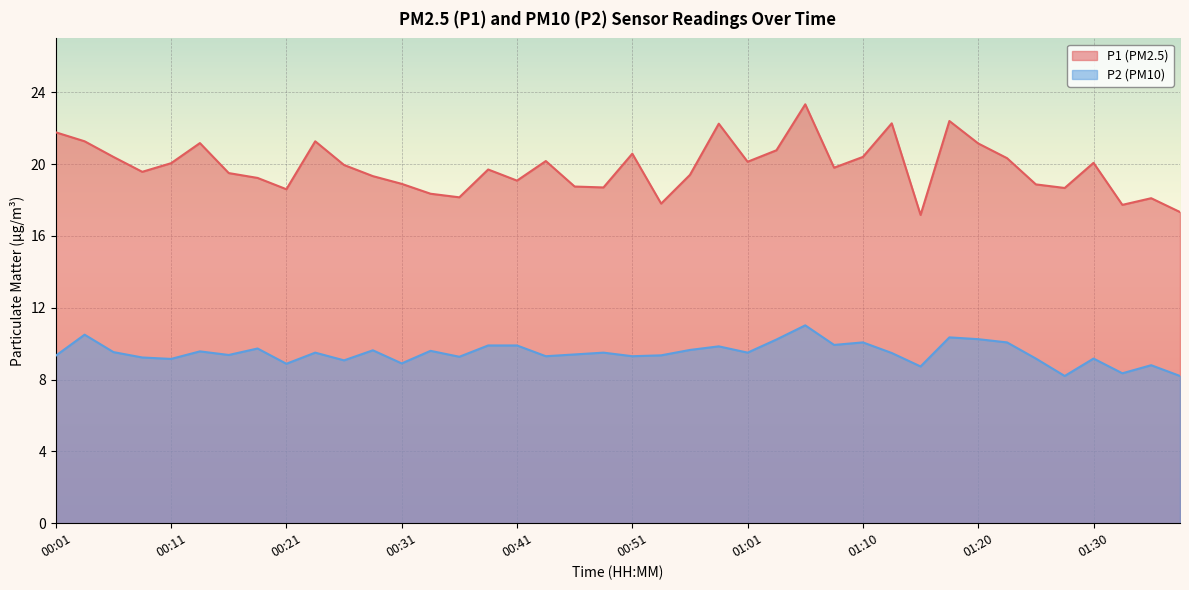

List the series in order of their peak value, lowest first.

P2 (PM10), P1 (PM2.5)